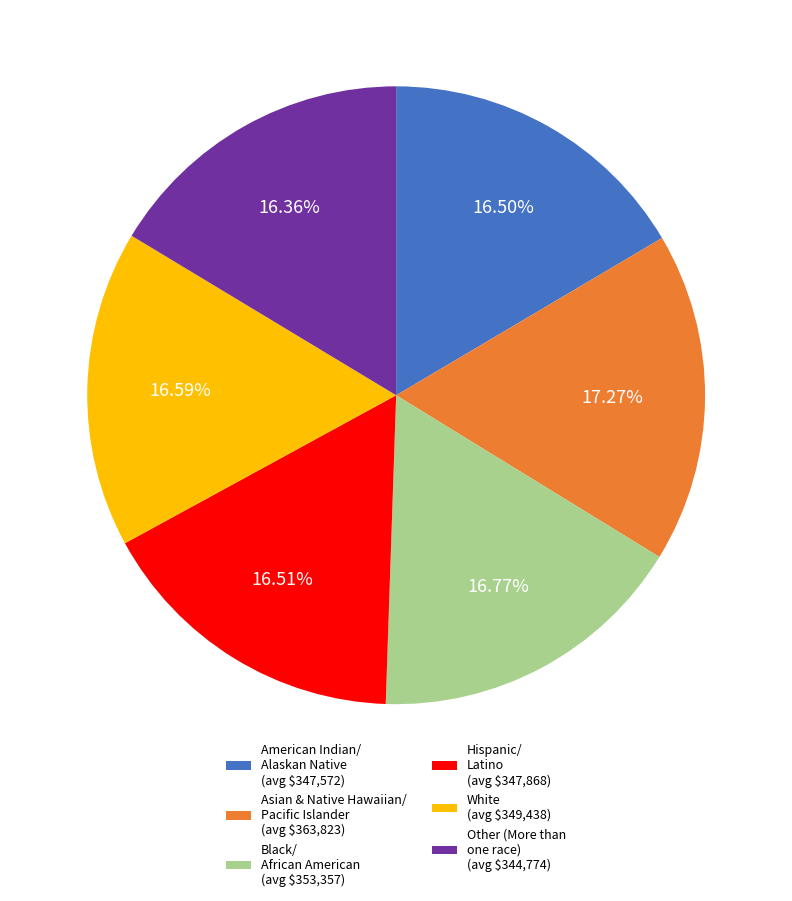

Does White account for over 50% of the chart?

No